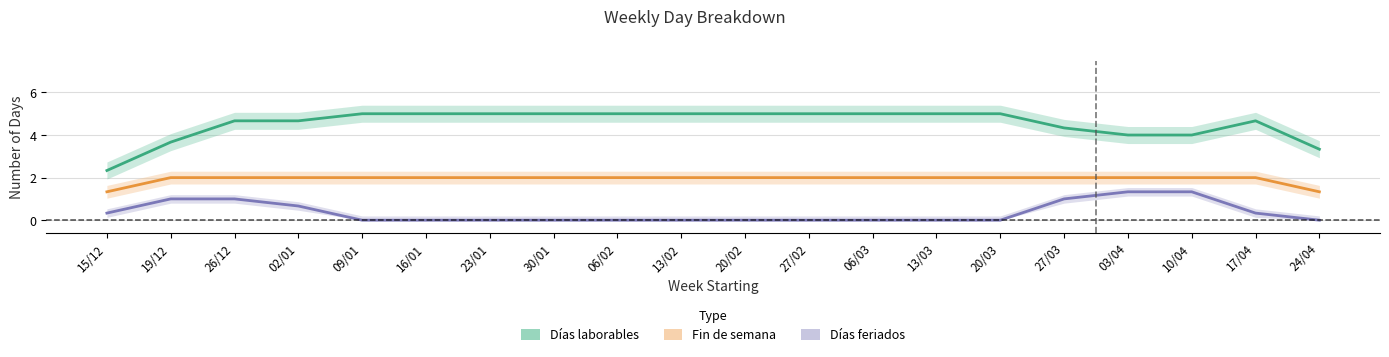

Reading right to left, list all the values displayed in this chart.

Días laborables: 24/04=3.3	17/04=4.7	10/04=4.0	03/04=4.0	27/03=4.3	20/03=5.0	13/03=5.0	06/03=5.0	27/02=5.0	20/02=5.0	13/02=5.0	06/02=5.0	30/01=5.0	23/01=5.0	16/01=5.0	09/01=5.0	02/01=4.7	26/12=4.7	19/12=3.7	15/12=2.3
Fin de semana: 24/04=1.3	17/04=2.0	10/04=2.0	03/04=2.0	27/03=2.0	20/03=2.0	13/03=2.0	06/03=2.0	27/02=2.0	20/02=2.0	13/02=2.0	06/02=2.0	30/01=2.0	23/01=2.0	16/01=2.0	09/01=2.0	02/01=2.0	26/12=2.0	19/12=2.0	15/12=1.3
Días feriados: 24/04=0.0	17/04=0.3	10/04=1.3	03/04=1.3	27/03=1.0	20/03=0.0	13/03=0.0	06/03=0.0	27/02=0.0	20/02=0.0	13/02=0.0	06/02=0.0	30/01=0.0	23/01=0.0	16/01=0.0	09/01=0.0	02/01=0.7	26/12=1.0	19/12=1.0	15/12=0.3